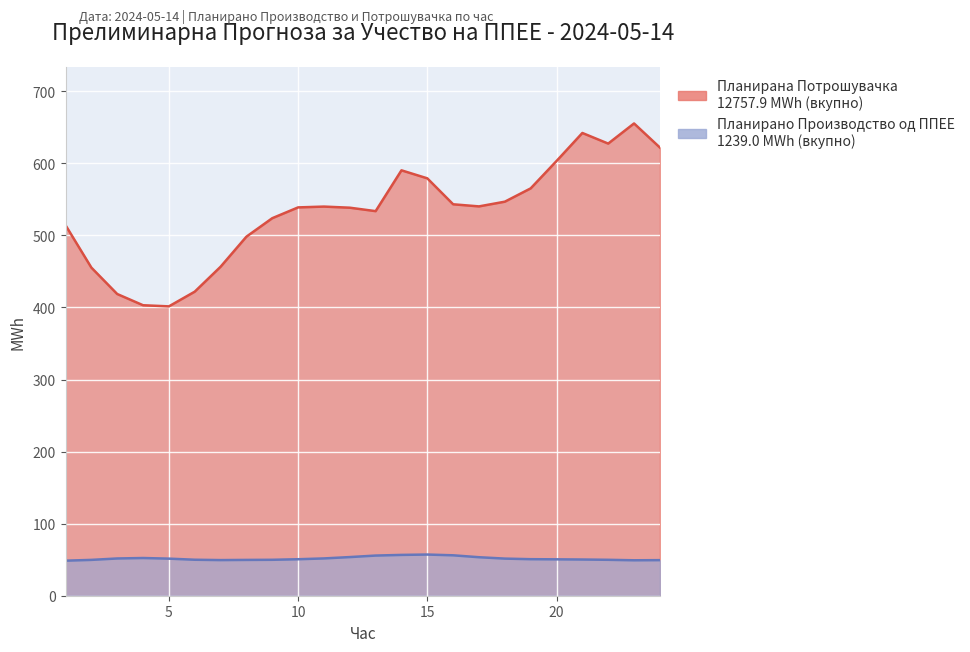

How many lines are shown in the chart?

2